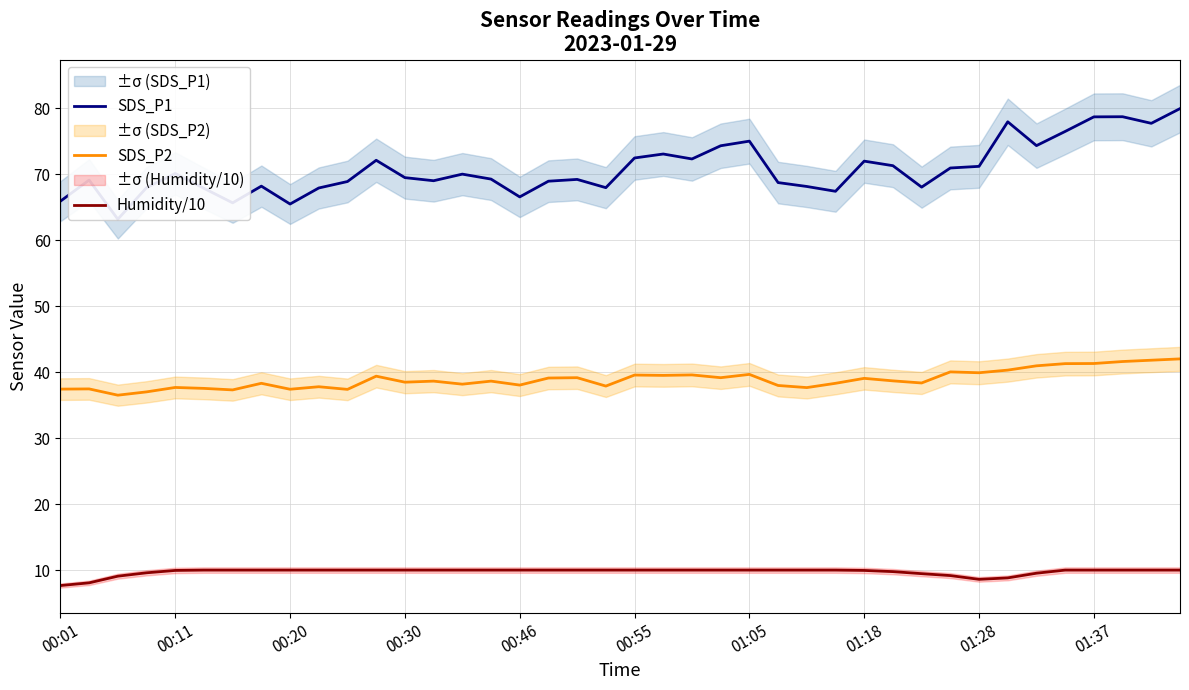

At 15, list the series in order from largest to smallest.

SDS_P1, SDS_P2, Humidity/10